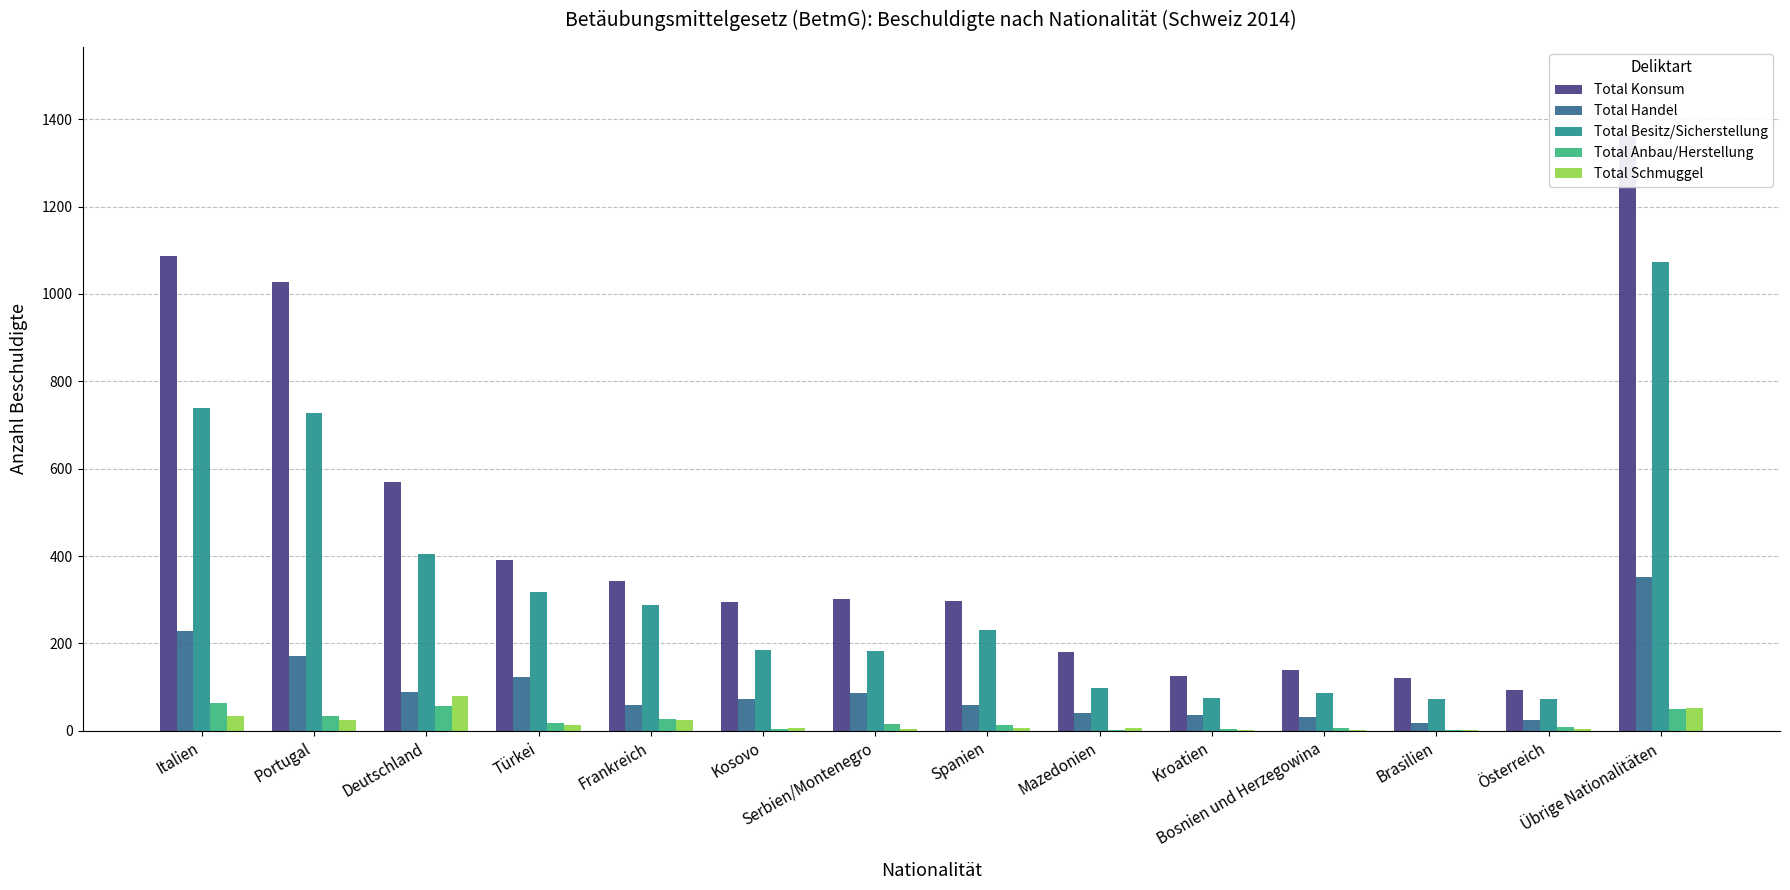

How many values in the Total Konsum series are below 302?

7